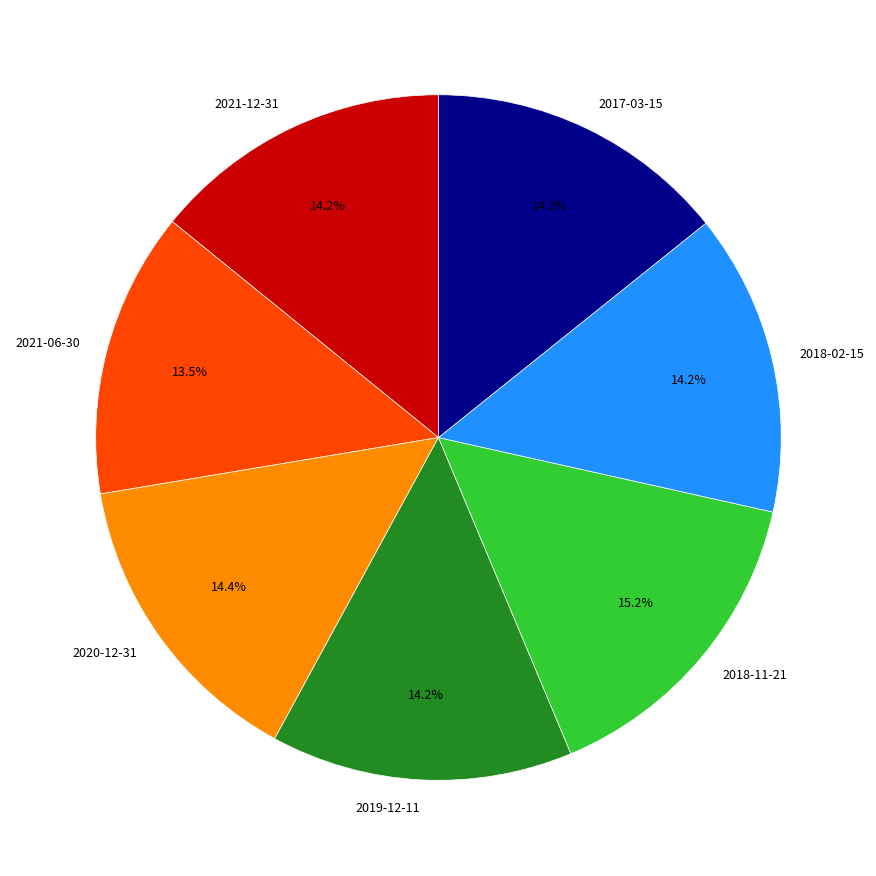

How many slices are in this pie chart?

7